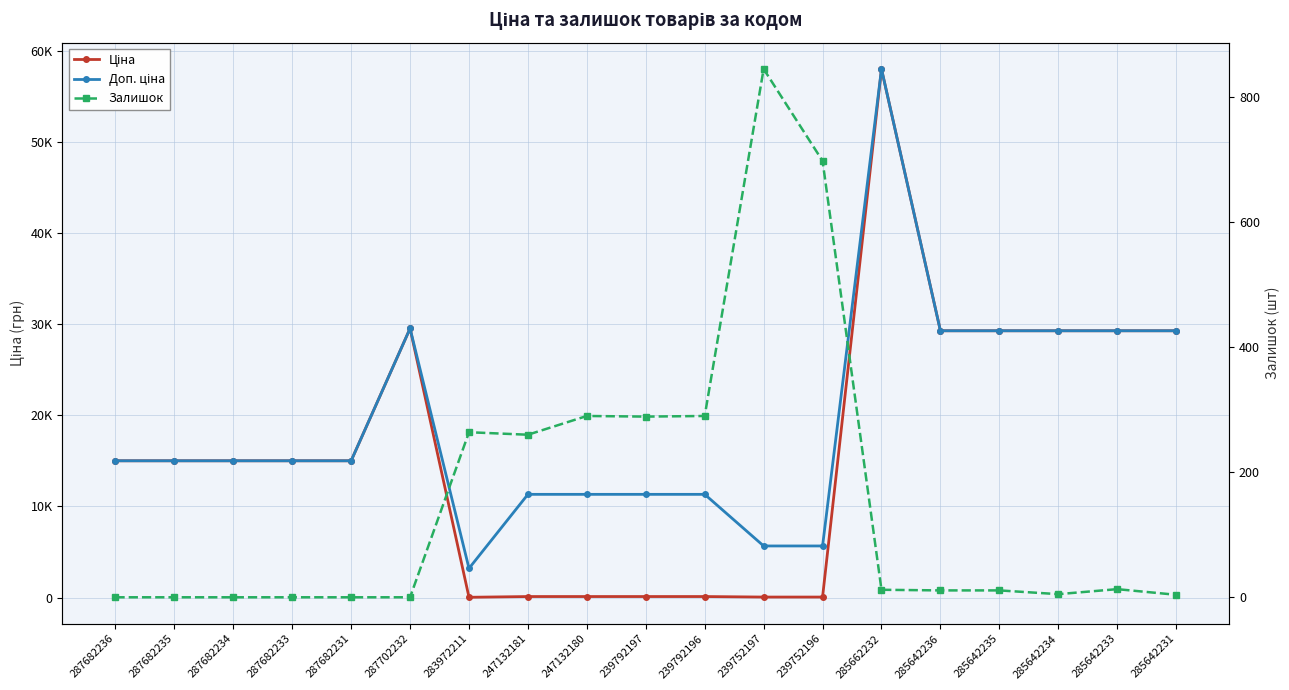

What is the value of the Ціна point at the 11th from the left?

113.3